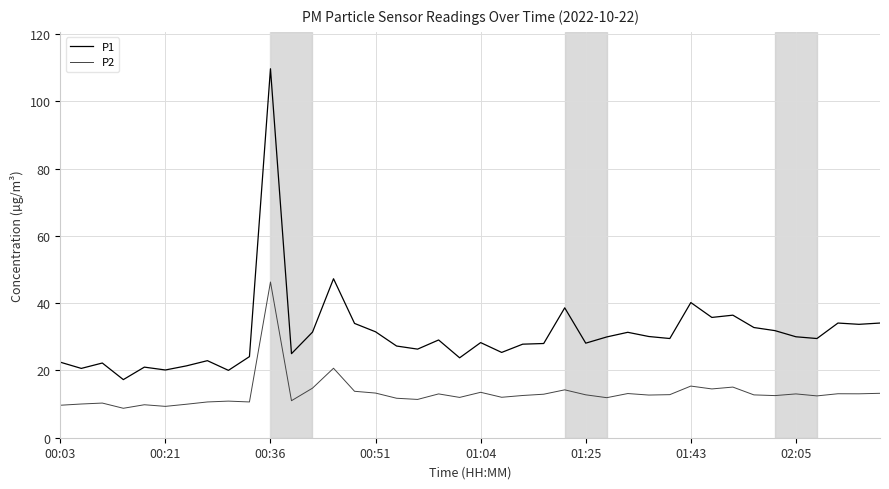

True or false: P2 and P1 cross at least once.

False